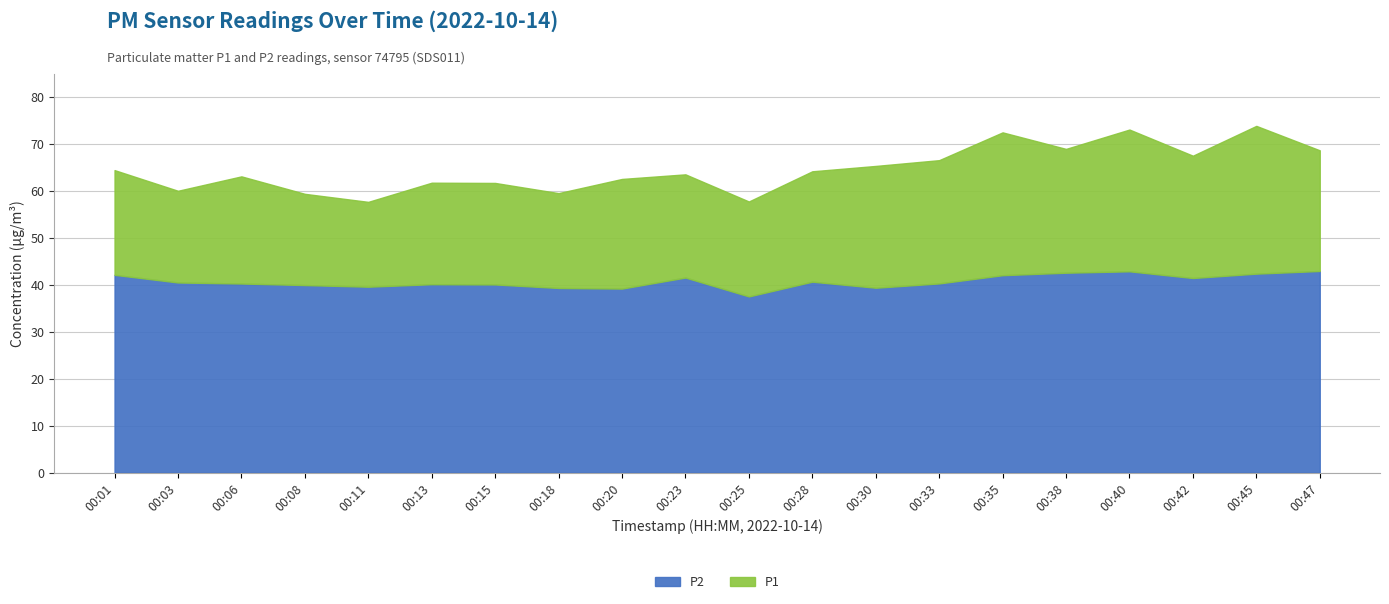

Is the value of P2 at 00:20 greater than the value of P1 at 00:30?

No